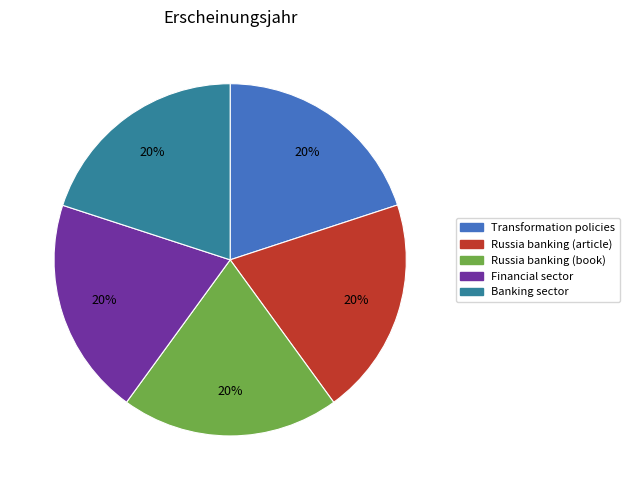

Does any single category account for the majority?

No